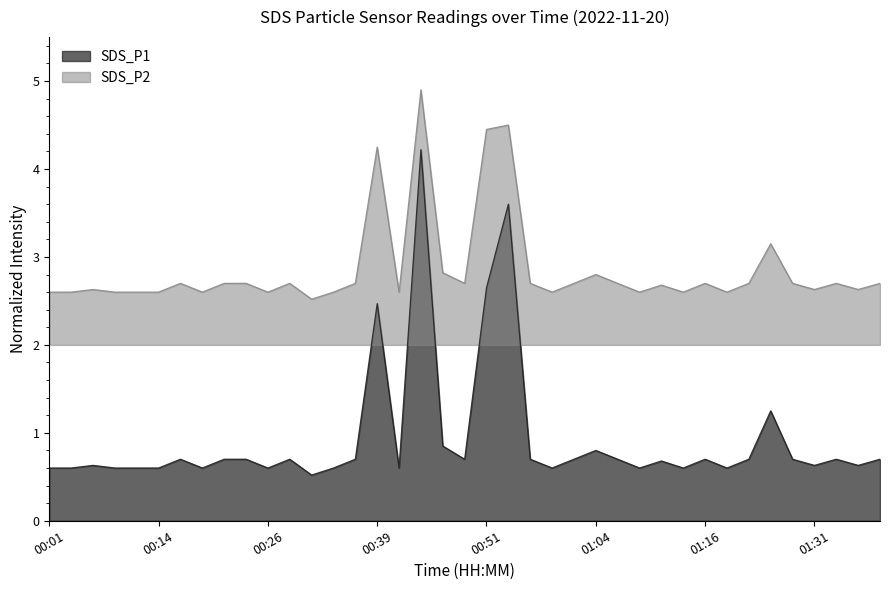

The SDS_P1 series shows 0.6 at 00:26. True or false?

True